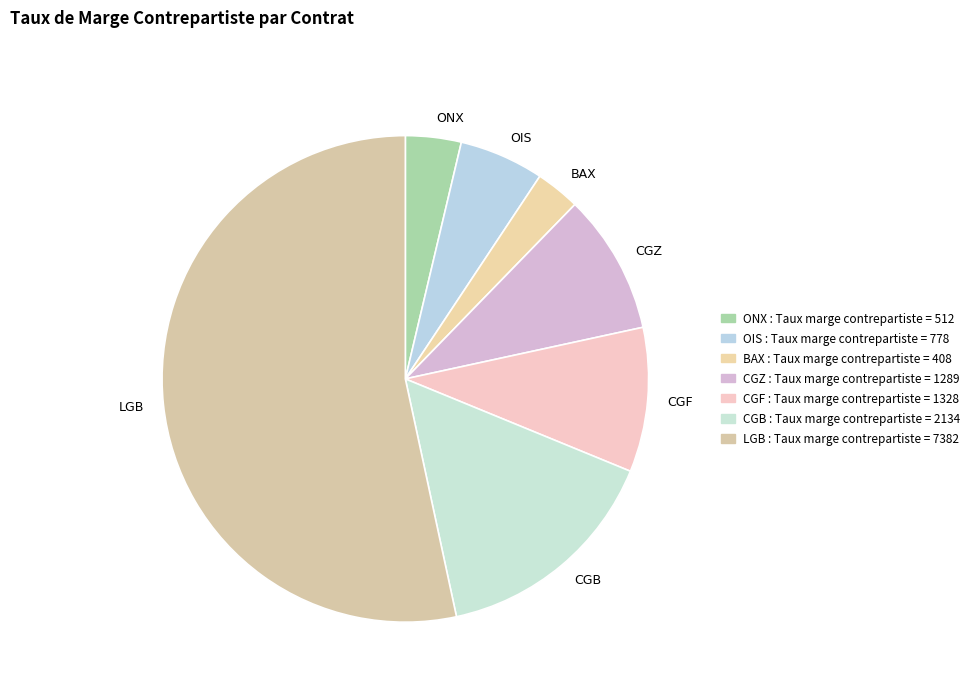

Is the sum of LGB and OIS greater than half?

Yes